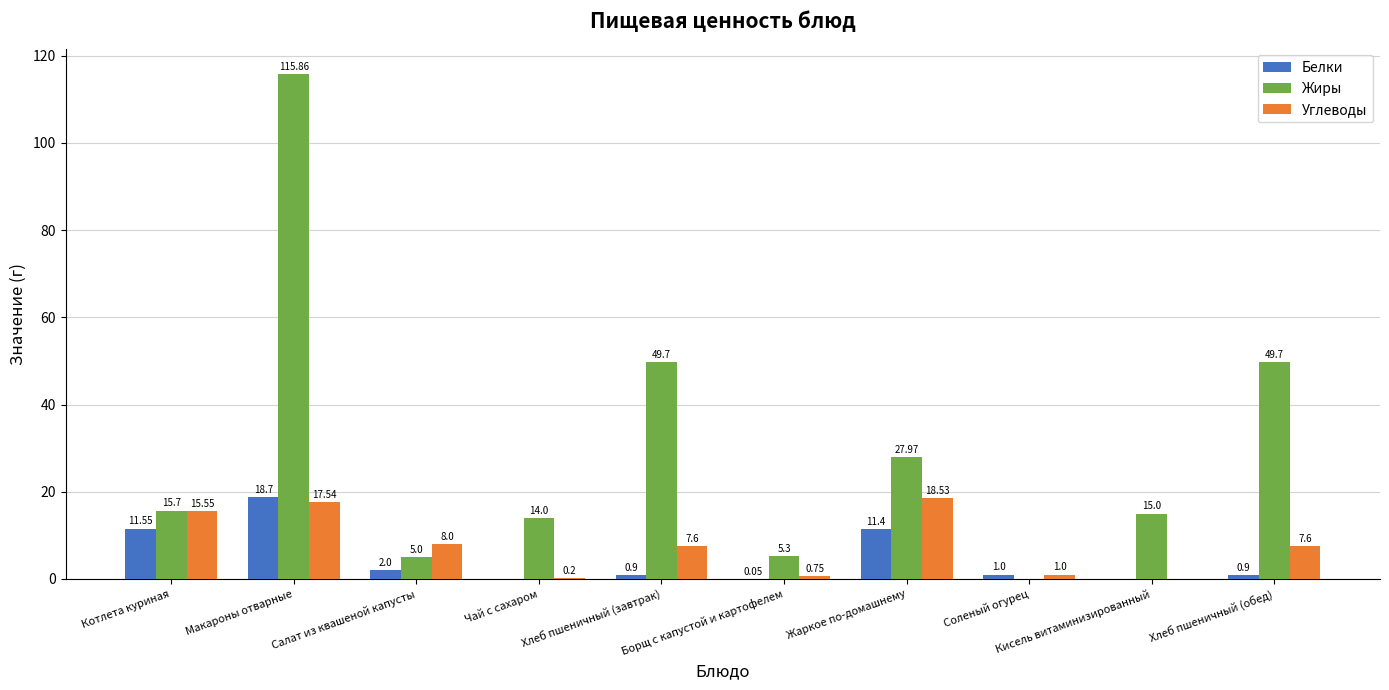

How many series are shown in this chart?

3